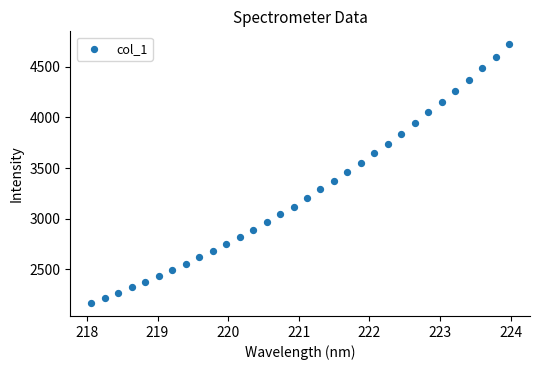

What is the range of Y values (max minus min)?

2553.2